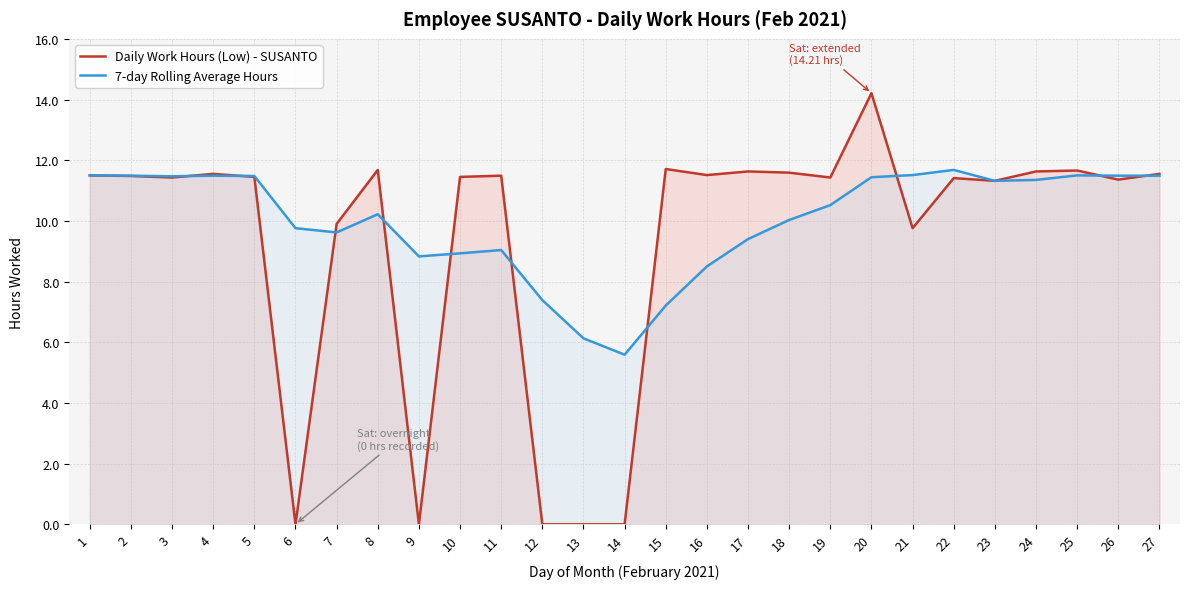

Read the 7-day Rolling Average Hours value at 19.

10.5